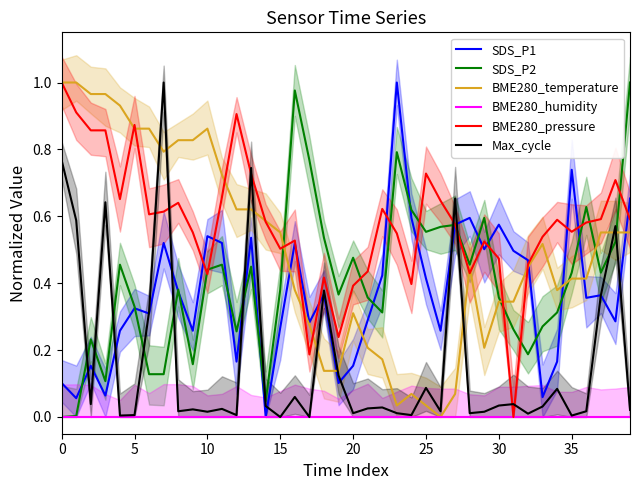

Which series changed the most between 9 and 34?

BME280_temperature